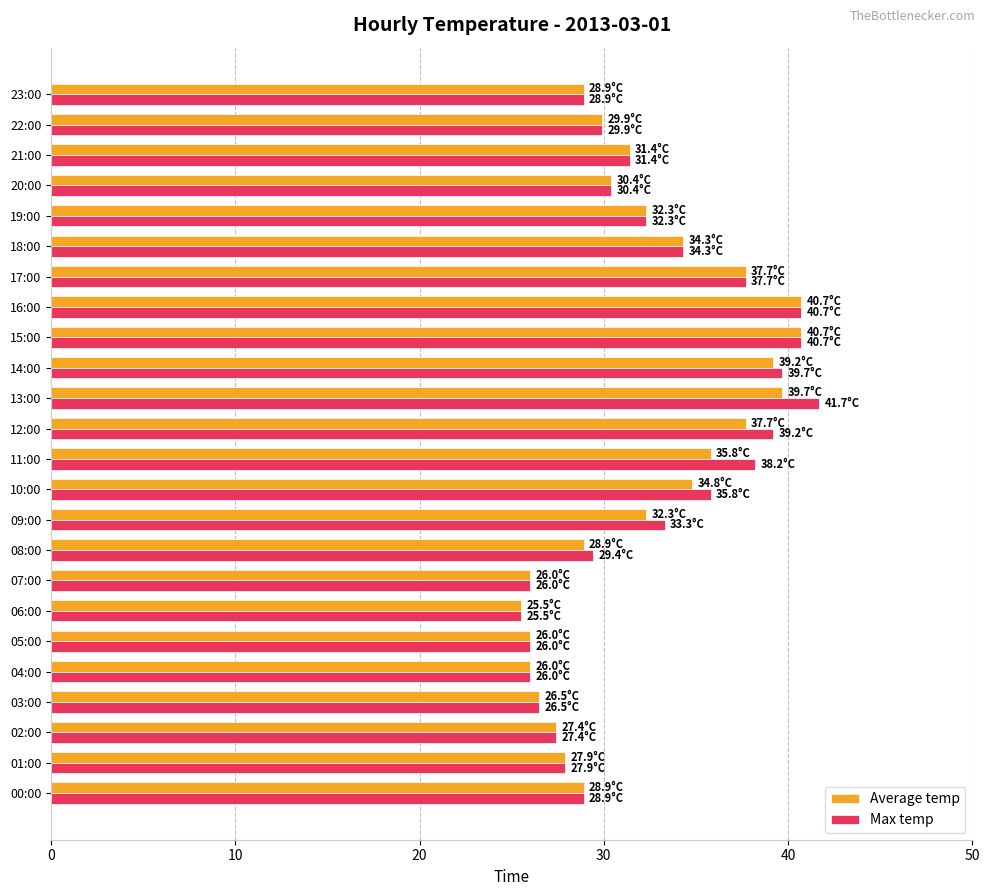

Which category has the highest value across all series?

13:00